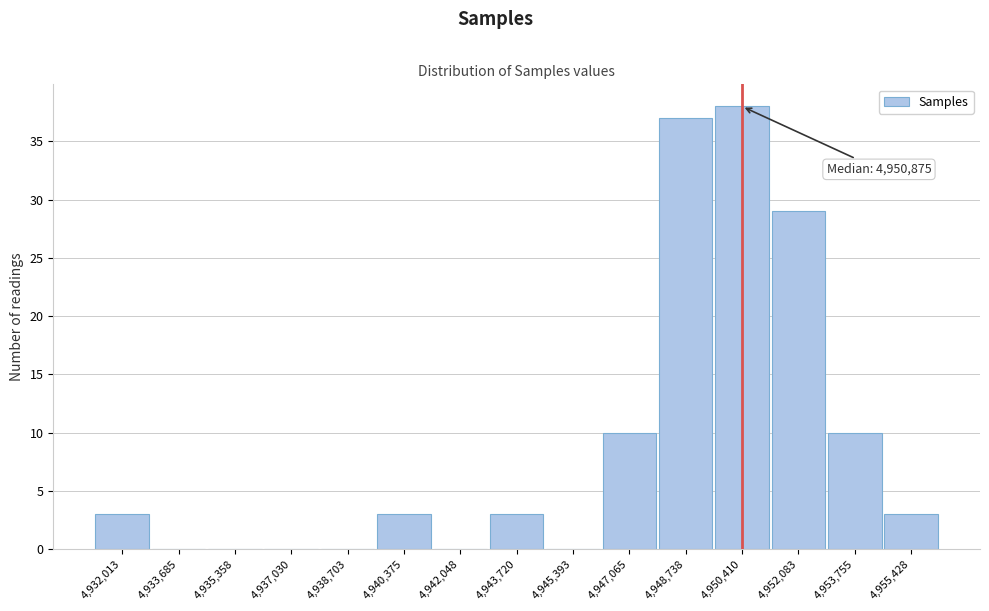

Reading left to right, extract all data points from this chart.

4,932,013=3	4,933,685=0	4,935,358=0	4,937,030=0	4,938,703=0	4,940,375=3	4,942,048=0	4,943,720=3	4,945,393=0	4,947,065=10	4,948,738=37	4,950,410=38	4,952,083=29	4,953,755=10	4,955,428=3